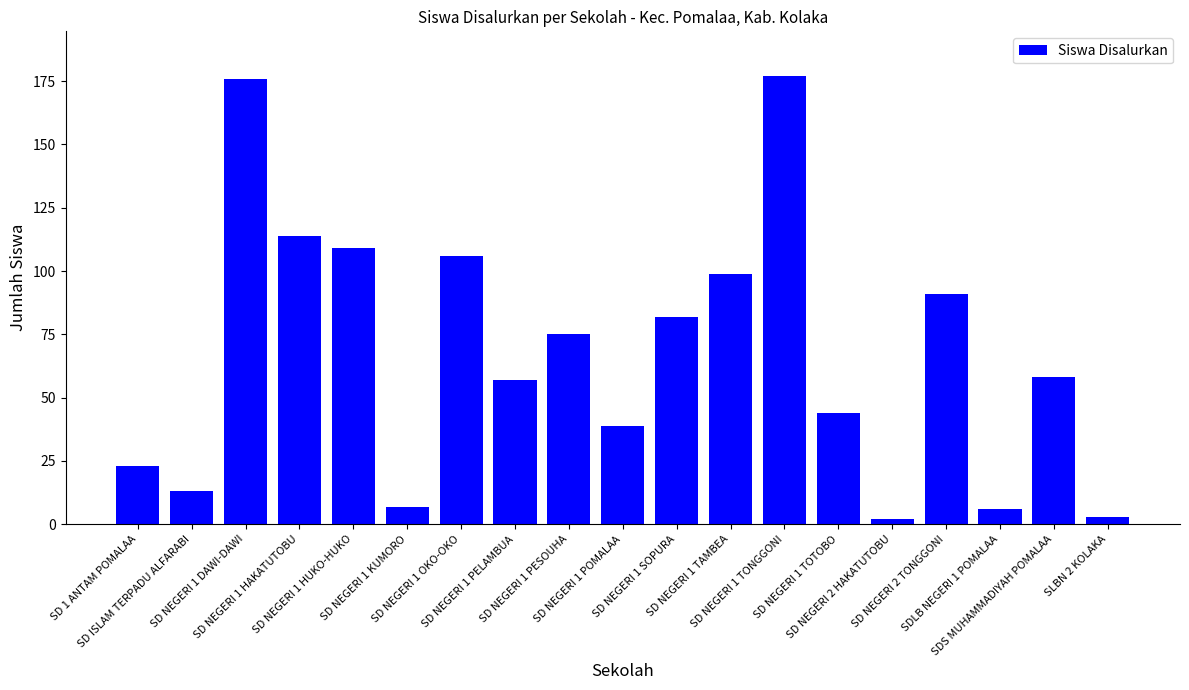

How many values are below 58?

9